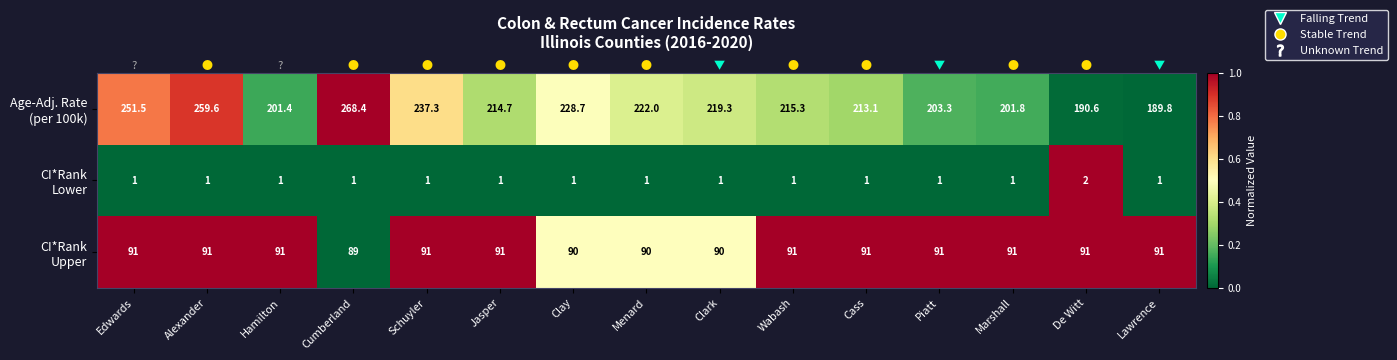

What is the difference between the highest and lowest values at Edwards?

250.5